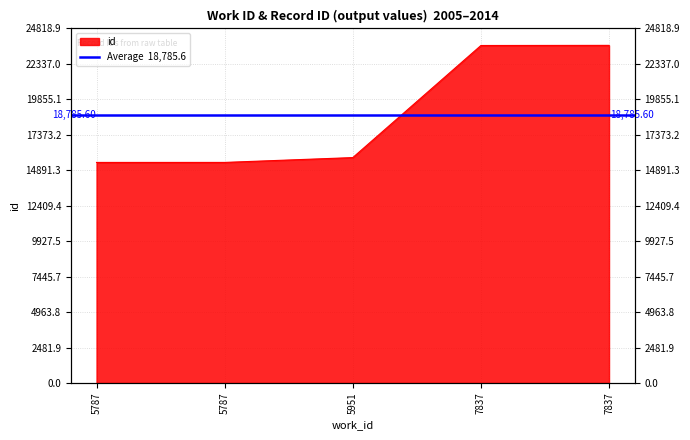

Which category has the lowest value across all series?

5787